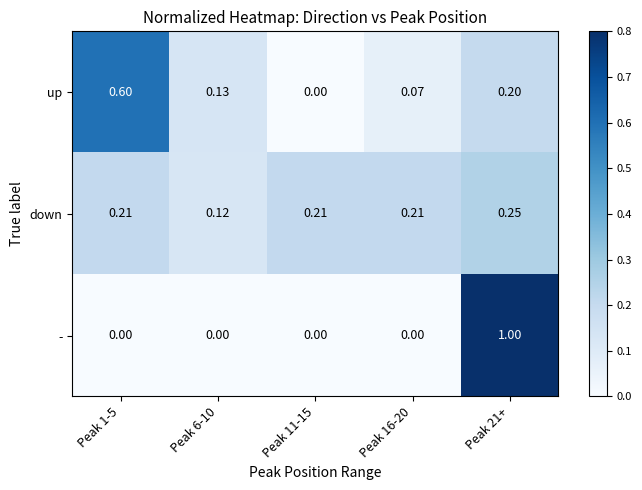

List the series in order of their peak value, lowest first.

down, up, -